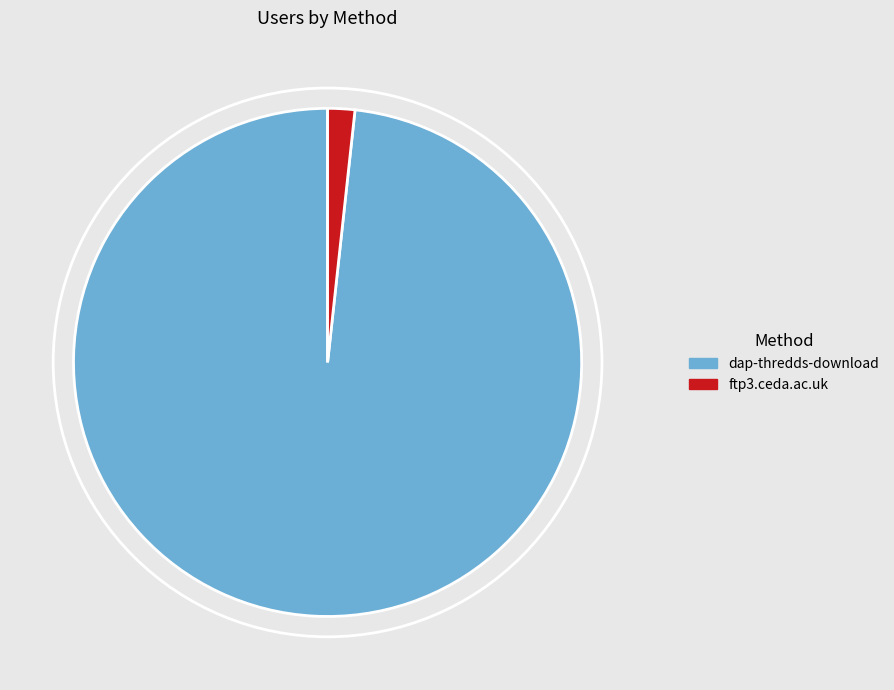

Which category has the smallest portion of the pie?

ftp3.ceda.ac.uk